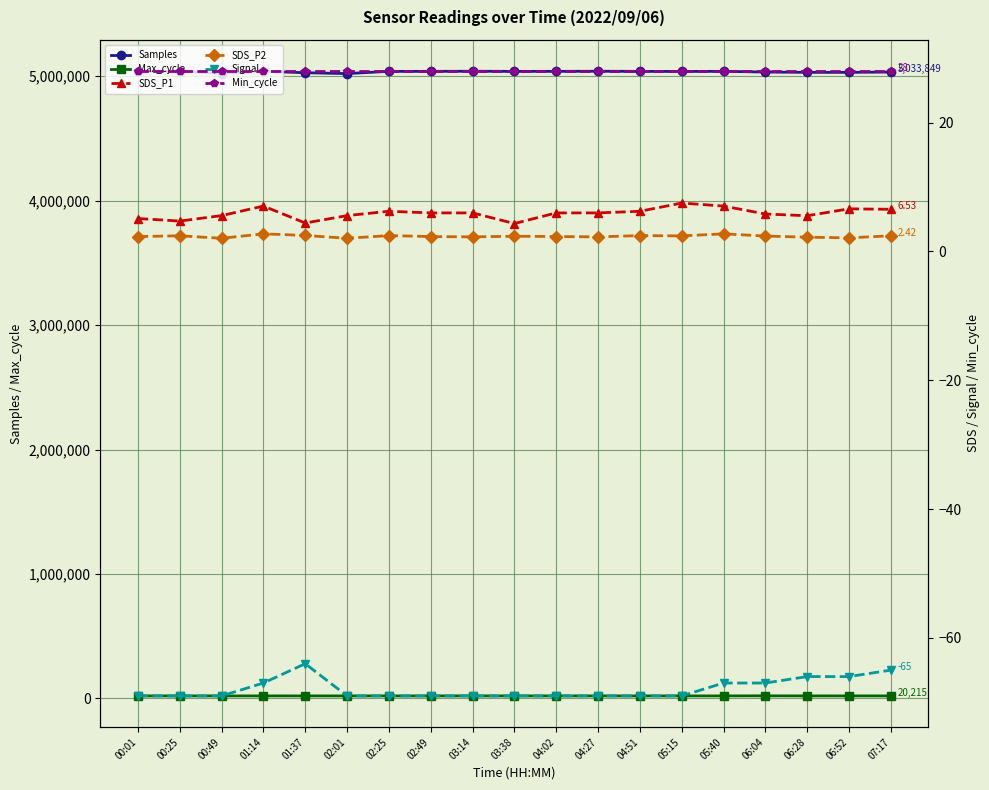

At which category is the sum across all series the highest?

00:01